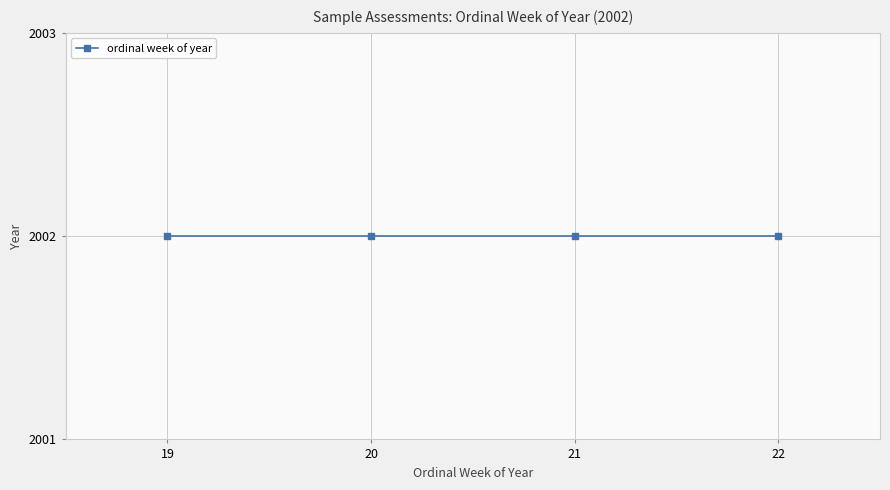

List the labels in order of value, smallest first.

19, 20, 21, 22